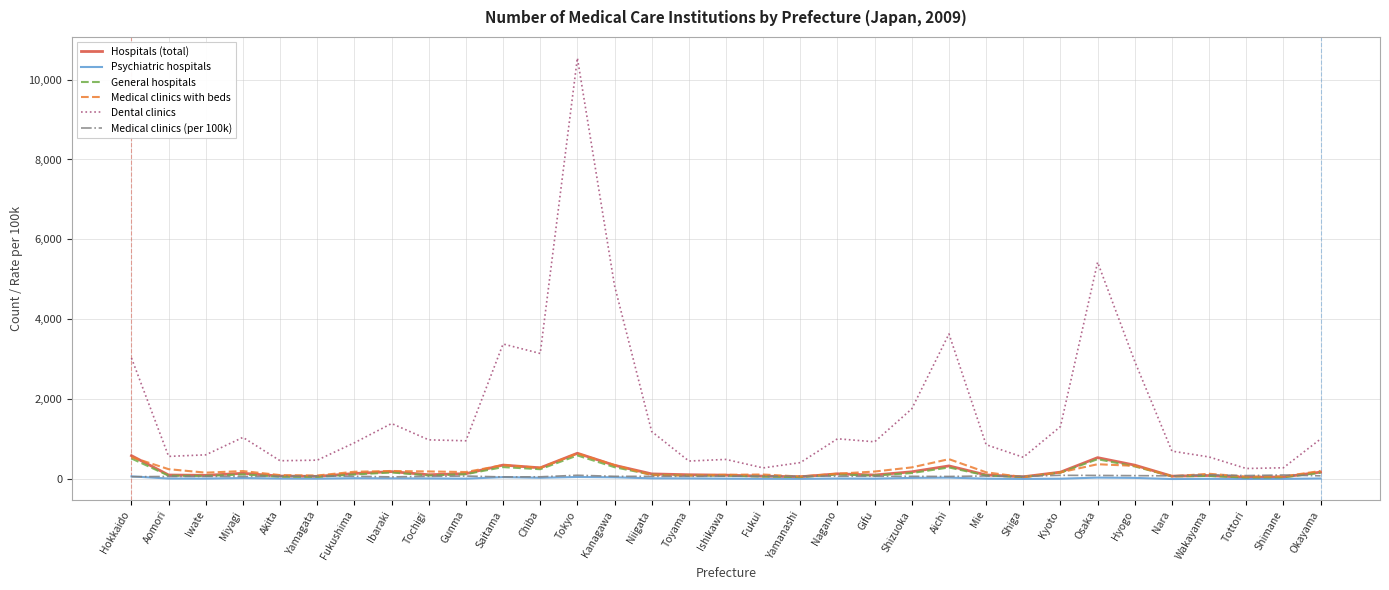

The Dental clinics series shows 1092.1 at Hyogo. True or false?

False